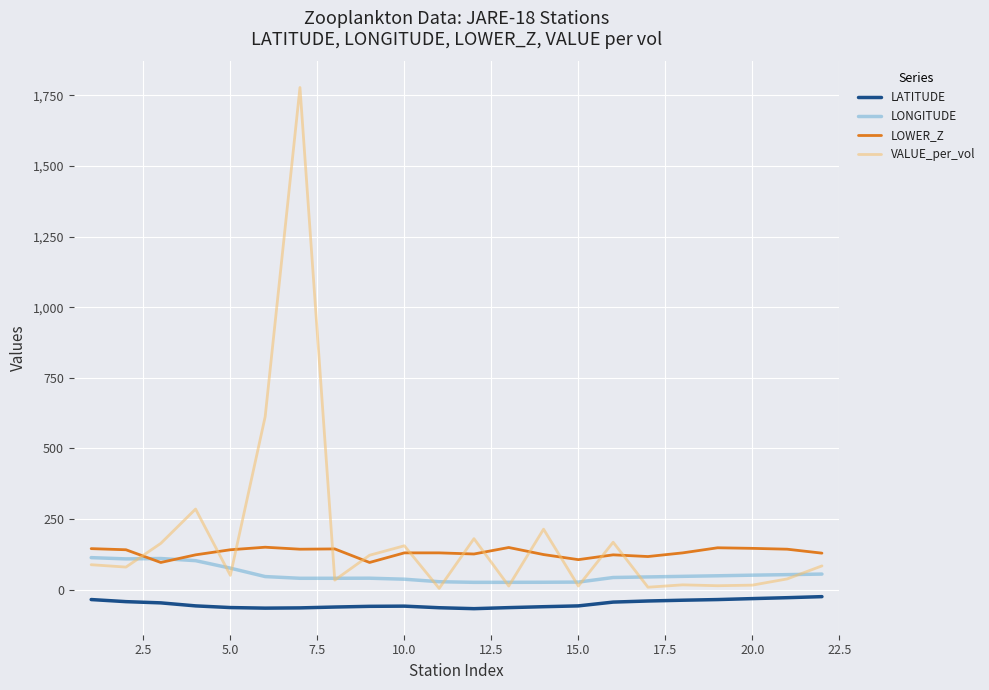

What is the smallest value displayed?

-67.6